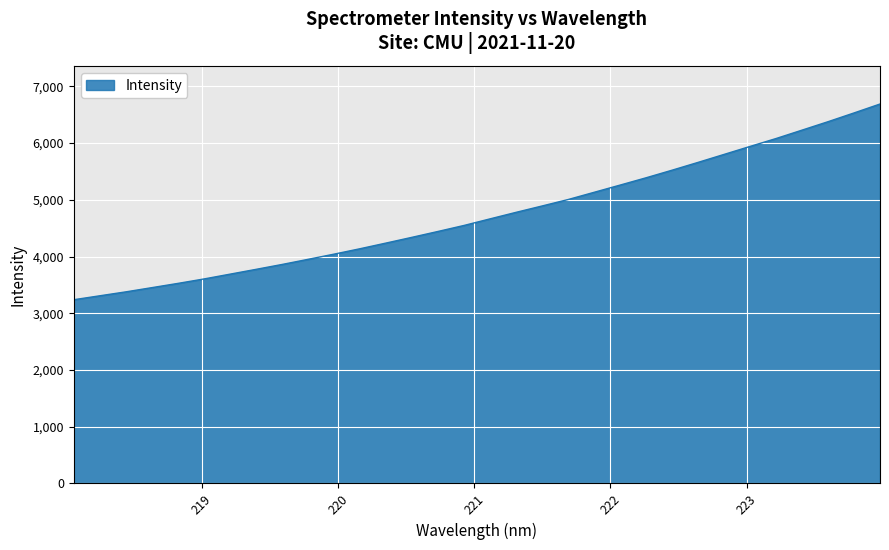

What is the greatest value displayed?

6687.7